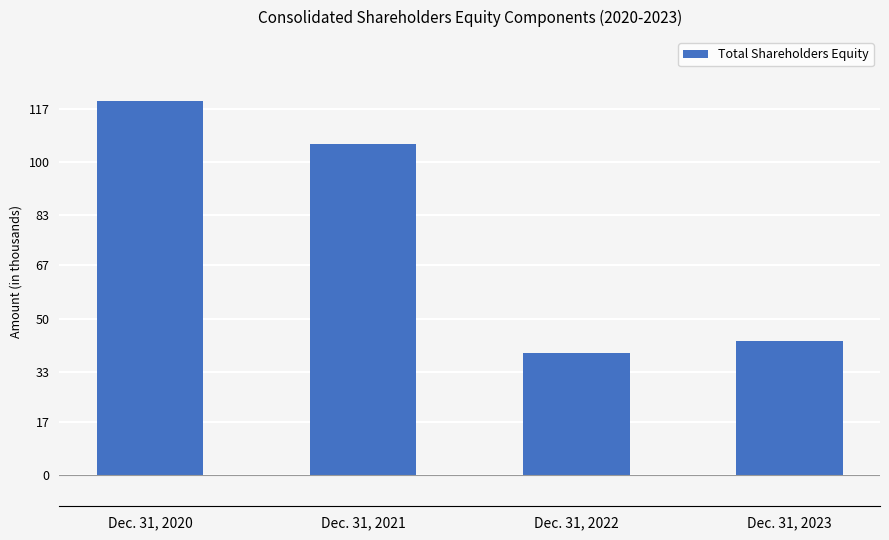

List the labels in order of value, smallest first.

Dec. 31, 2022, Dec. 31, 2023, Dec. 31, 2021, Dec. 31, 2020